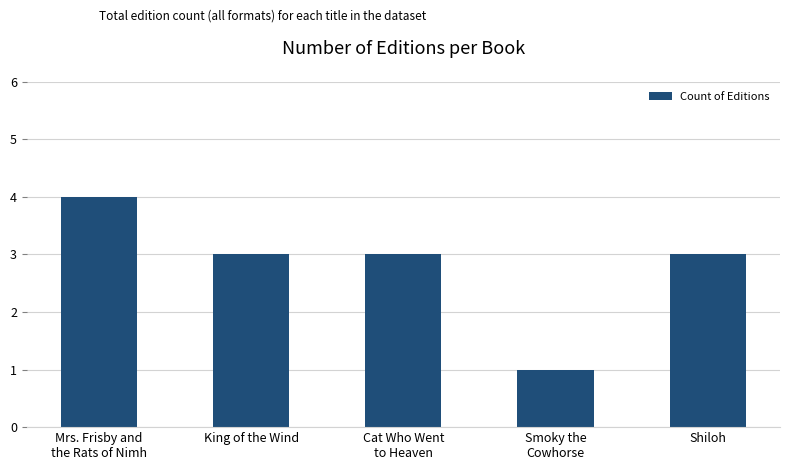

What position from the left is Mrs. Frisby and
the Rats of Nimh?

1